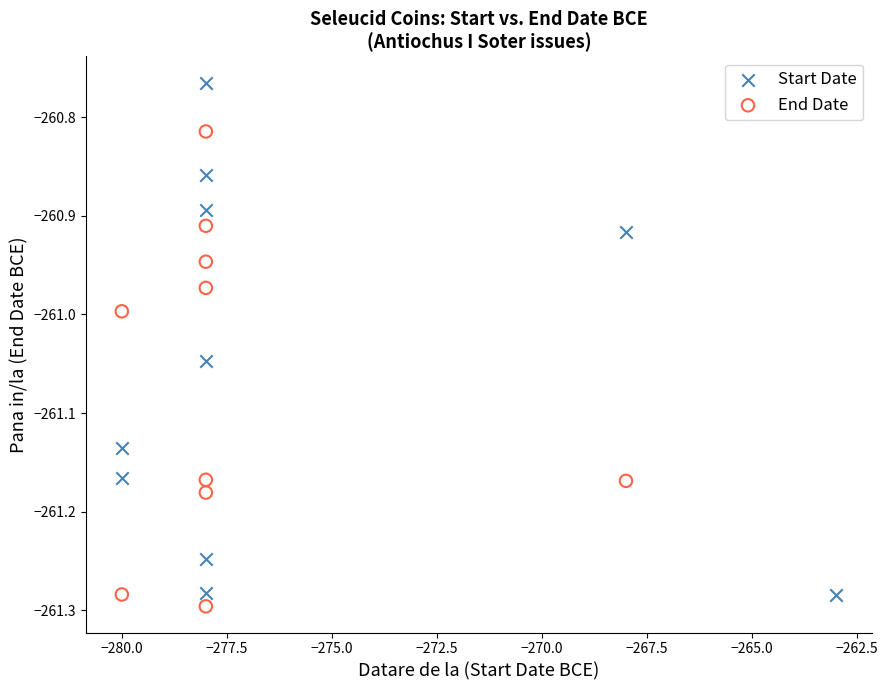

Which series has the widest spread of Y values?

Start Date